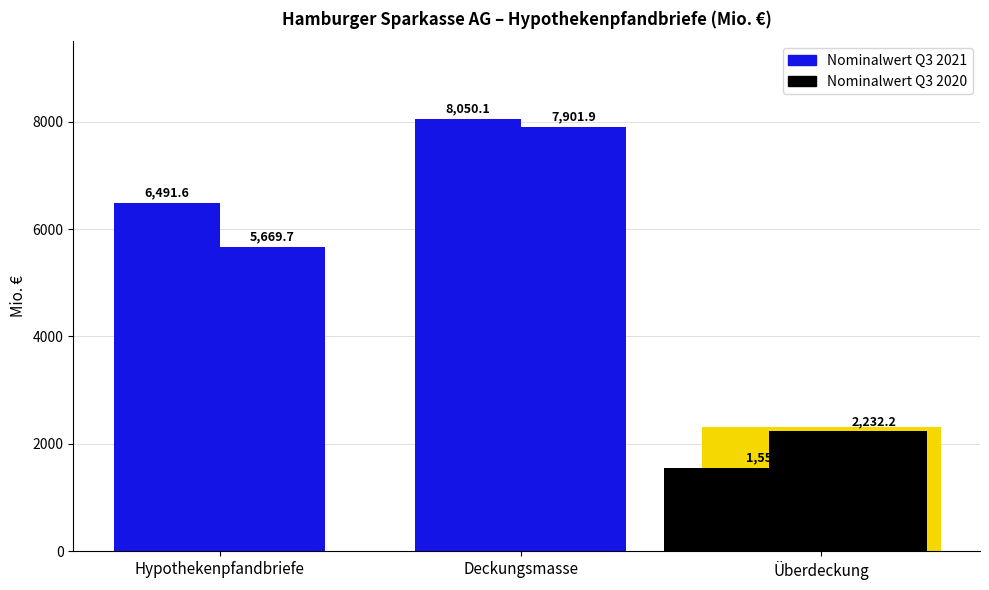

Rank the series by their average value, from lowest to highest.

Nominalwert Q3 2020, Nominalwert Q3 2021